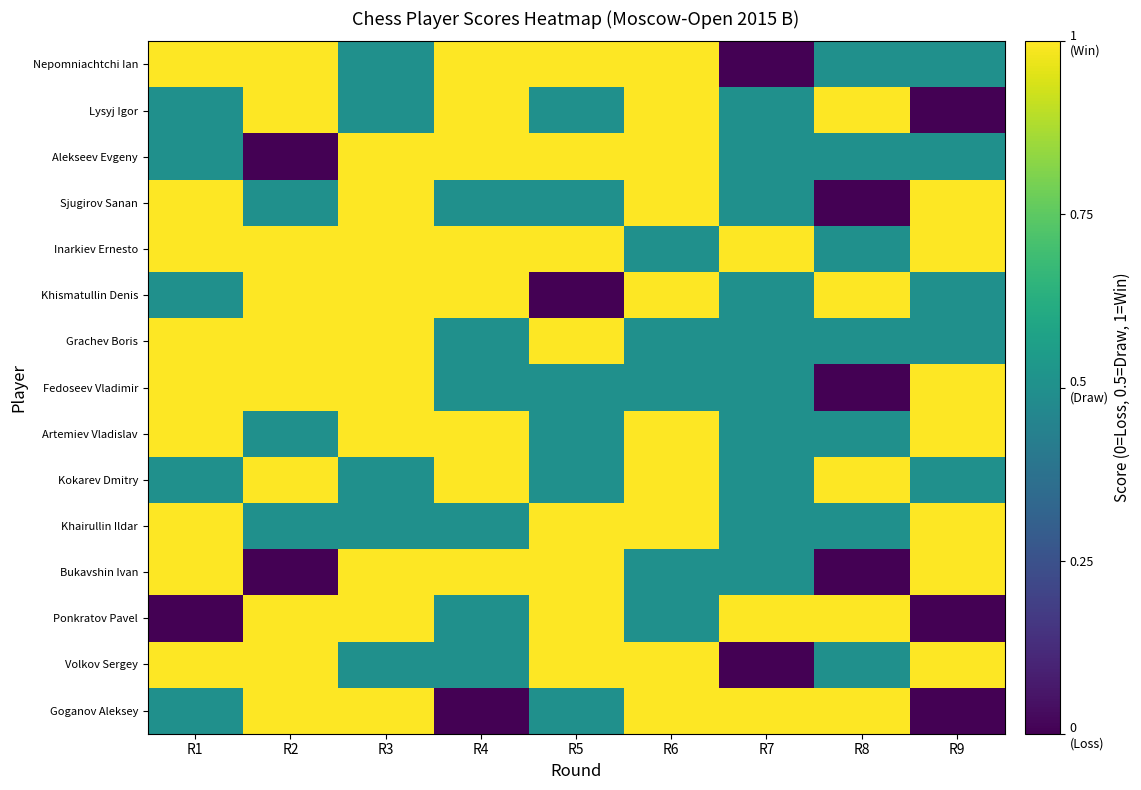

Reading left to right, extract all data points from this chart.

Nepomniachtchi Ian: R1=1.0	R2=1.0	R3=0.5	R4=1.0	R5=1.0	R6=1.0	R7=0.0	R8=0.5	R9=0.5
Lysyj Igor: R1=0.5	R2=1.0	R3=0.5	R4=1.0	R5=0.5	R6=1.0	R7=0.5	R8=1.0	R9=0.0
Alekseev Evgeny: R1=0.5	R2=0.0	R3=1.0	R4=1.0	R5=1.0	R6=1.0	R7=0.5	R8=0.5	R9=0.5
Sjugirov Sanan: R1=1.0	R2=0.5	R3=1.0	R4=0.5	R5=0.5	R6=1.0	R7=0.5	R8=0.0	R9=1.0
Inarkiev Ernesto: R1=1.0	R2=1.0	R3=1.0	R4=1.0	R5=1.0	R6=0.5	R7=1.0	R8=0.5	R9=1.0
Khismatullin Denis: R1=0.5	R2=1.0	R3=1.0	R4=1.0	R5=0.0	R6=1.0	R7=0.5	R8=1.0	R9=0.5
Grachev Boris: R1=1.0	R2=1.0	R3=1.0	R4=0.5	R5=1.0	R6=0.5	R7=0.5	R8=0.5	R9=0.5
Fedoseev Vladimir: R1=1.0	R2=1.0	R3=1.0	R4=0.5	R5=0.5	R6=0.5	R7=0.5	R8=0.0	R9=1.0
Artemiev Vladislav: R1=1.0	R2=0.5	R3=1.0	R4=1.0	R5=0.5	R6=1.0	R7=0.5	R8=0.5	R9=1.0
Kokarev Dmitry: R1=0.5	R2=1.0	R3=0.5	R4=1.0	R5=0.5	R6=1.0	R7=0.5	R8=1.0	R9=0.5
Khairullin Ildar: R1=1.0	R2=0.5	R3=0.5	R4=0.5	R5=1.0	R6=1.0	R7=0.5	R8=0.5	R9=1.0
Bukavshin Ivan: R1=1.0	R2=0.0	R3=1.0	R4=1.0	R5=1.0	R6=0.5	R7=0.5	R8=0.0	R9=1.0
Ponkratov Pavel: R1=0.0	R2=1.0	R3=1.0	R4=0.5	R5=1.0	R6=0.5	R7=1.0	R8=1.0	R9=0.0
Volkov Sergey: R1=1.0	R2=1.0	R3=0.5	R4=0.5	R5=1.0	R6=1.0	R7=0.0	R8=0.5	R9=1.0
Goganov Aleksey: R1=0.5	R2=1.0	R3=1.0	R4=0.0	R5=0.5	R6=1.0	R7=1.0	R8=1.0	R9=0.0